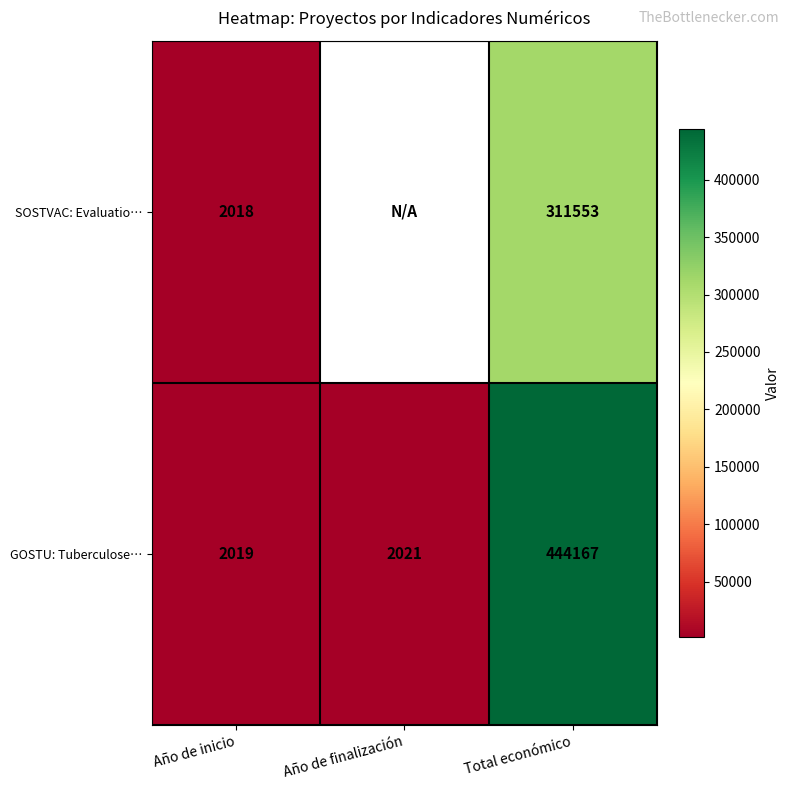

What is the spread (max minus min) of values at Total económico?

132614